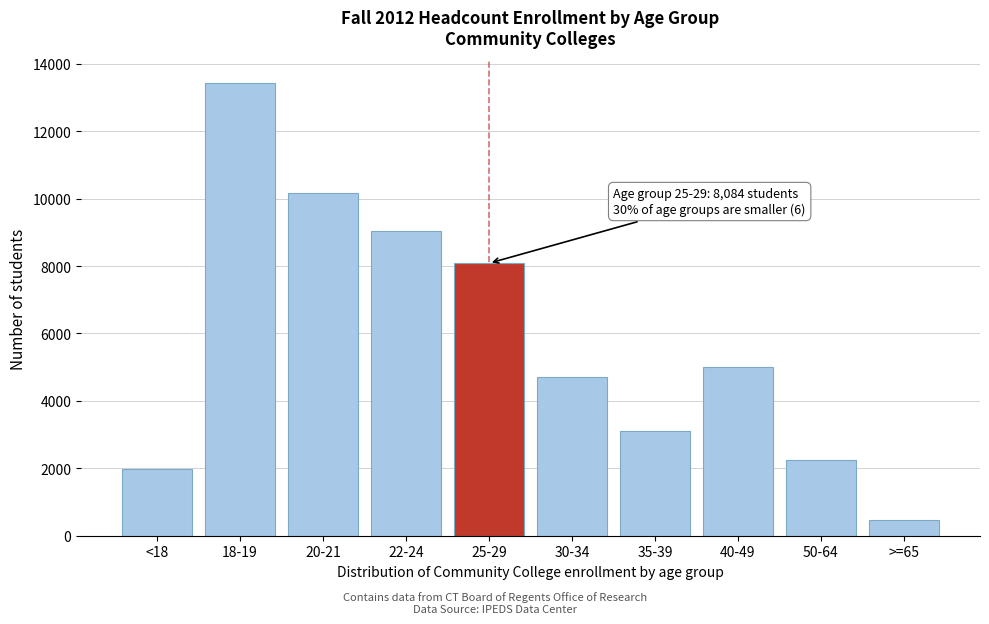

Reading left to right, transcribe all the data shown in this chart.

1983	13428	10167	9044	8084	4698	3113	4996	2236	479